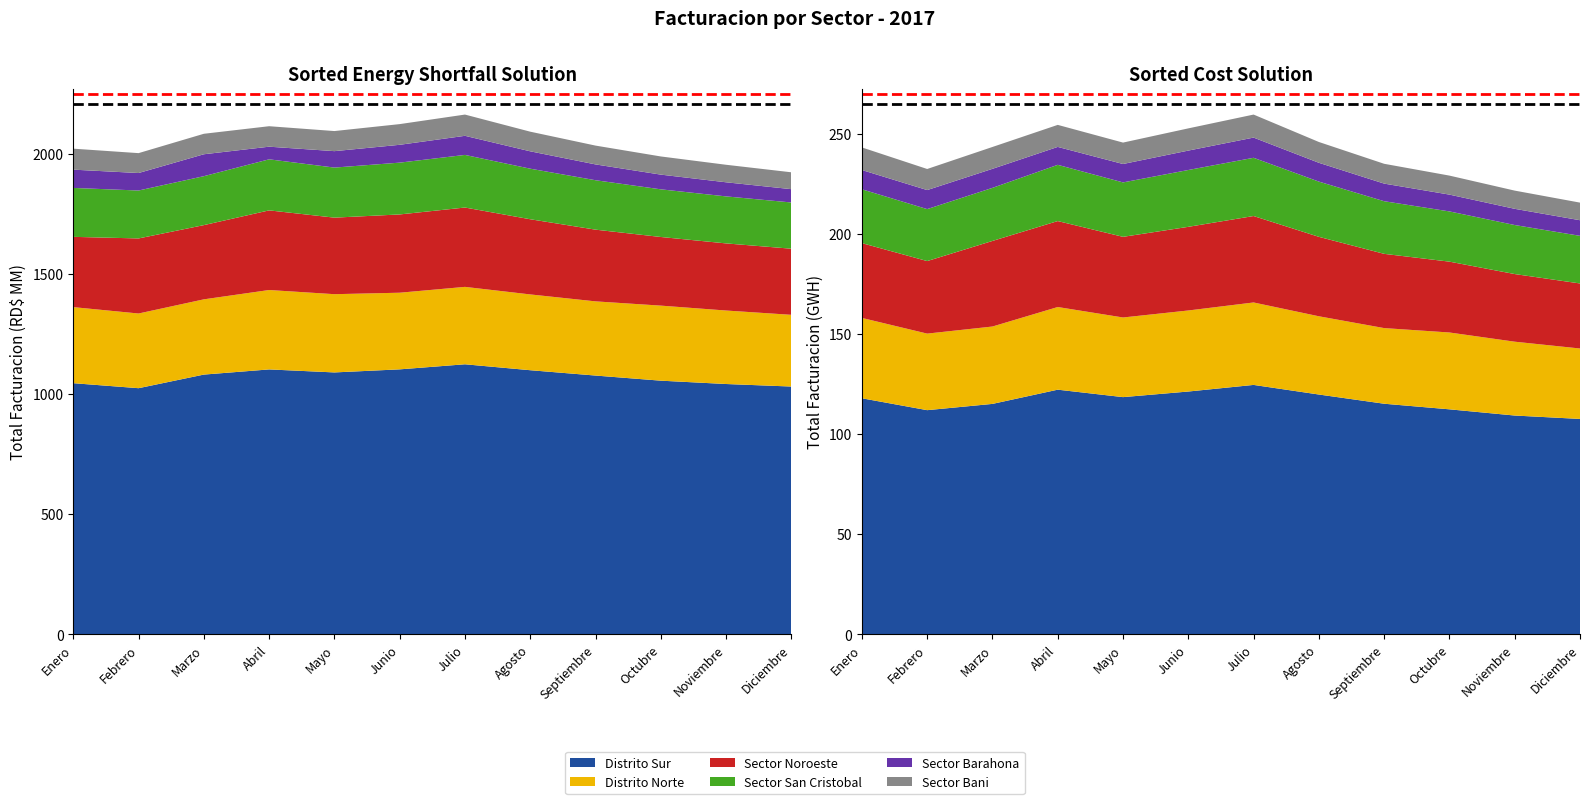

Reading right to left, extract all data points from this chart.

Distrito Sur: Diciembre=1030.8	Noviembre=1041.3	Octubre=1055.2	Septiembre=1076.5	Agosto=1098.7	Julio=1123.4	Junio=1102.3	Mayo=1089.5	Abril=1102.0	Marzo=1080.5	Febrero=1023.9	Enero=1044.7
Distrito Norte: Diciembre=298.4	Noviembre=305.8	Octubre=312.3	Septiembre=308.7	Agosto=315.4	Julio=322.1	Junio=318.9	Mayo=325.6	Abril=330.4	Marzo=313.1	Febrero=310.8	Enero=316.5
Sector Noroeste: Diciembre=275.1	Noviembre=279.3	Octubre=285.6	Septiembre=298.4	Agosto=312.8	Julio=330.2	Junio=325.7	Mayo=318.5	Abril=331.4	Marzo=308.8	Febrero=312.4	Enero=292.4
Sector San Cristobal: Diciembre=192.4	Noviembre=195.6	Octubre=198.3	Septiembre=205.7	Agosto=210.4	Julio=218.9	Junio=215.6	Mayo=208.3	Abril=212.4	Marzo=203.7	Febrero=199.4	Enero=203.6
Sector Barahona: Diciembre=55.4	Noviembre=58.7	Octubre=61.2	Septiembre=65.8	Agosto=72.3	Julio=79.5	Junio=74.2	Mayo=68.4	Abril=52.6	Marzo=91.2	Febrero=72.7	Enero=76.1
Sector Bani: Diciembre=70.2	Noviembre=72.9	Octubre=75.6	Septiembre=78.3	Agosto=81.7	Julio=88.4	Junio=86.1	Mayo=83.6	Abril=85.2	Marzo=85.2	Febrero=82.8	Enero=87.3